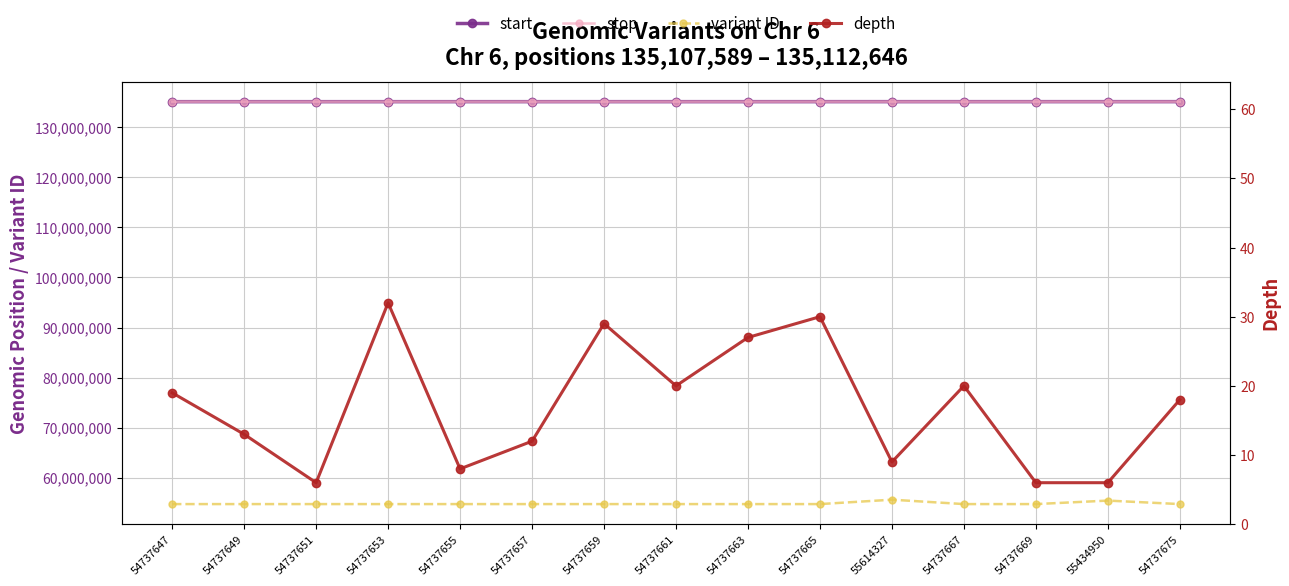

What is the difference between the highest and lowest values at 54737651?

135108122